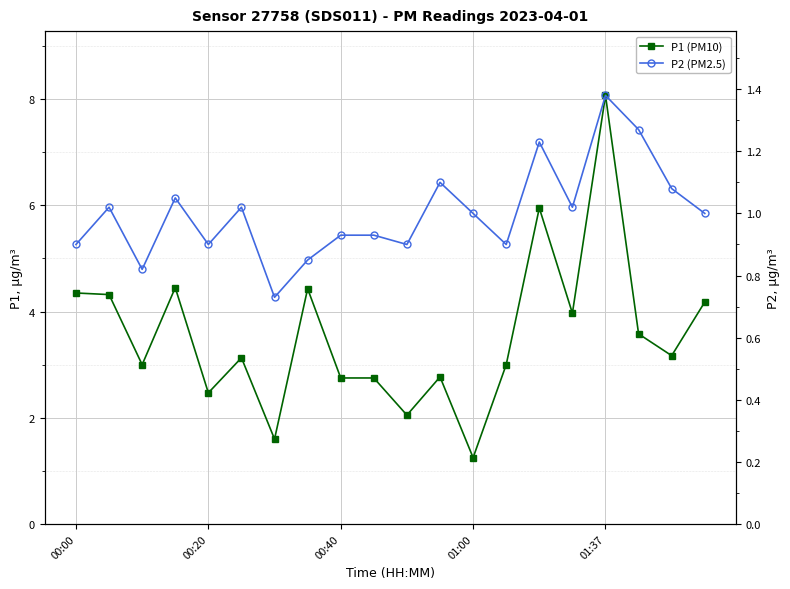

How many values in the P1 (PM10) series are below 3?

7